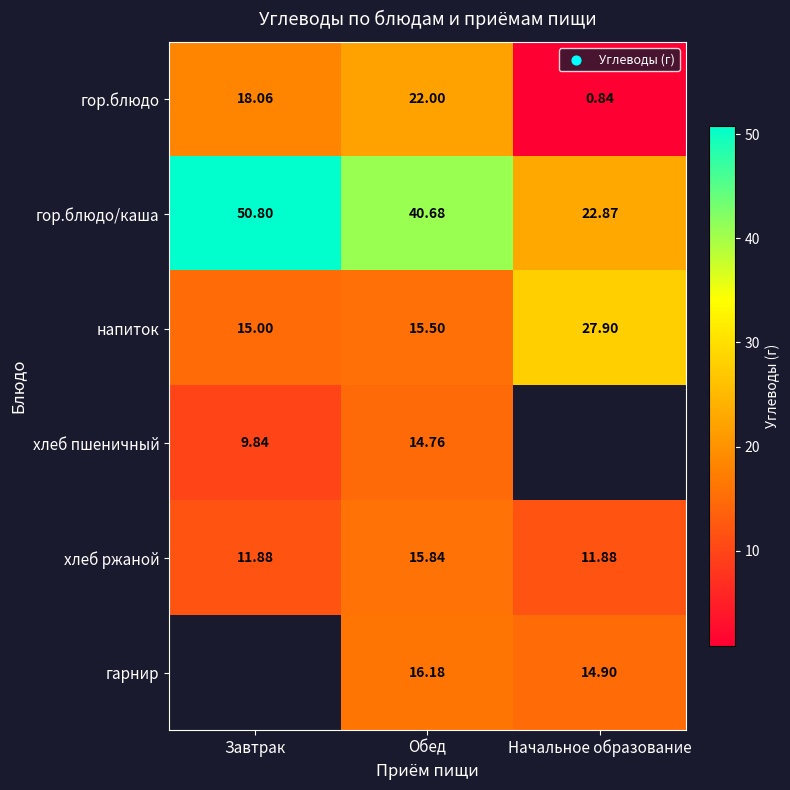

How many values in the гор.блюдо series exceed 18?

2